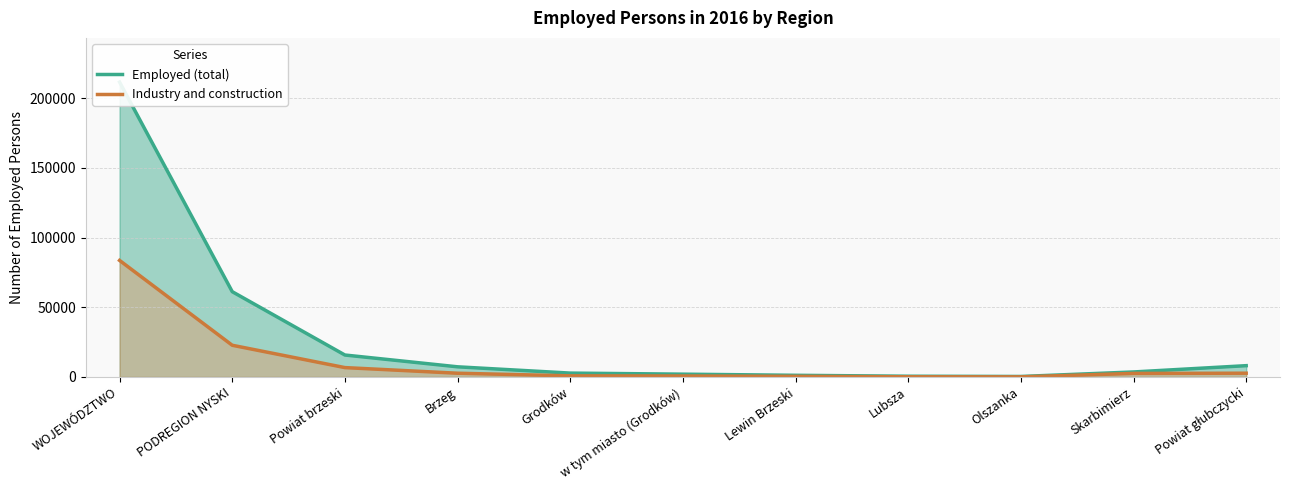

Reading left to right, extract all data points from this chart.

Employed (total): 211600	61214	15757	7292	2781	2016	1199	531	357	3597	8114
Industry and construction: 83639	22757	6727	2688	808	686	455	138	84	2554	2706